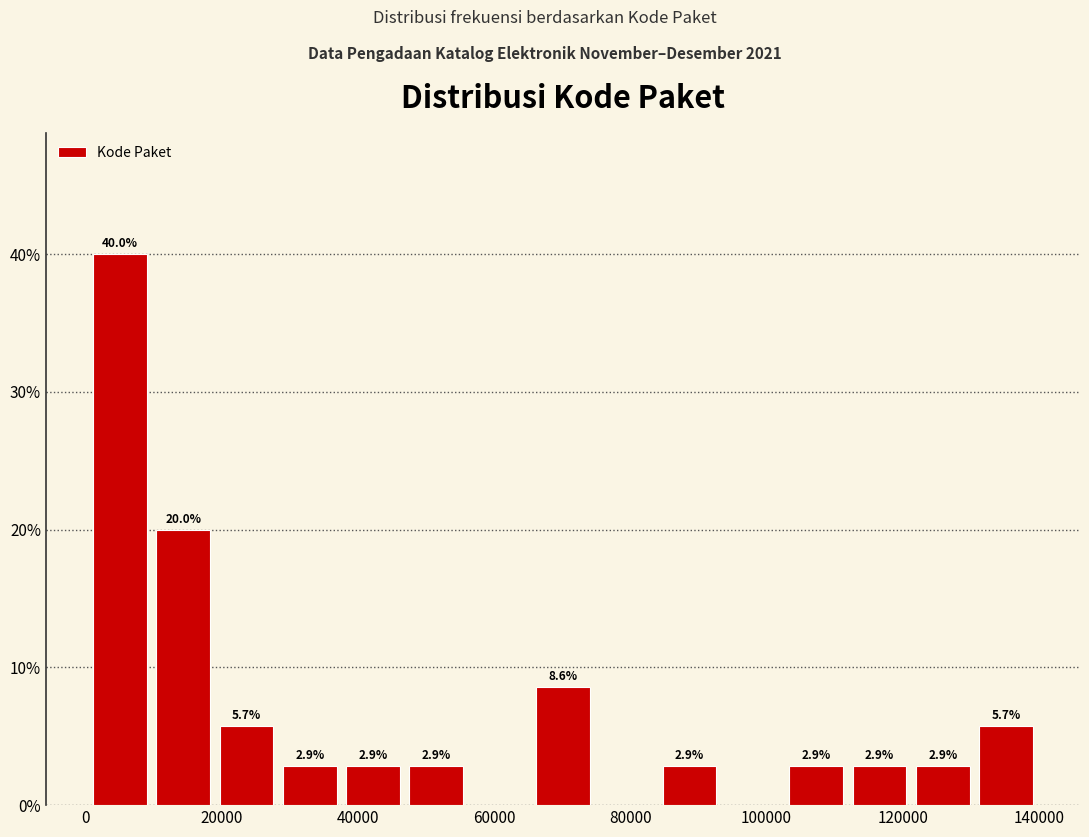

Which range on the x-axis has the tallest bar?

0 to 10000